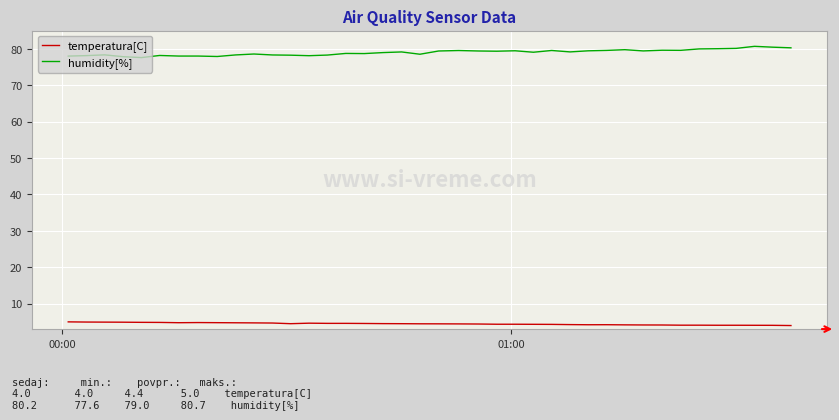

What is the greatest value displayed?

80.7